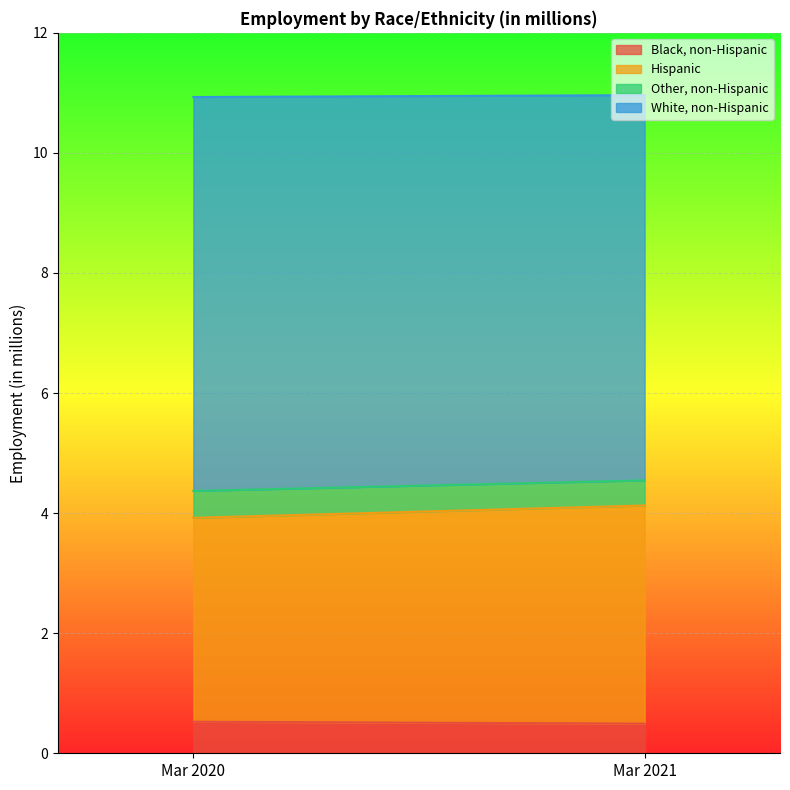

What is the total value across all series at Mar 2021?

11.0